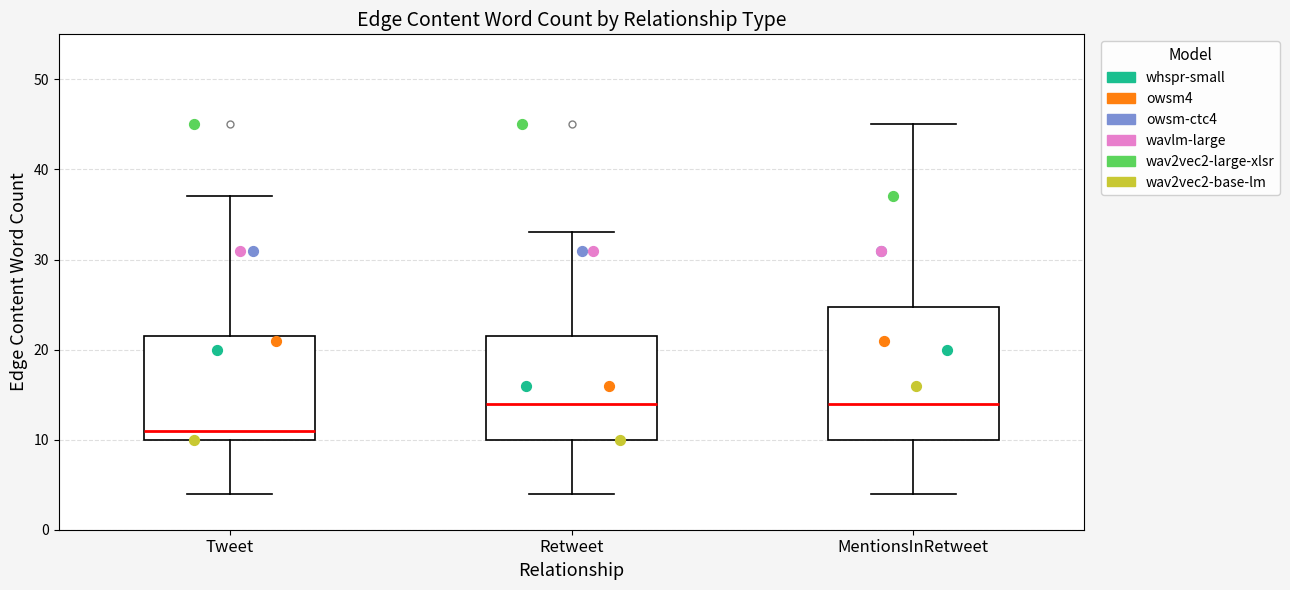

Which box is the tallest, from its lower edge to its upper edge?

MentionsInRetweet